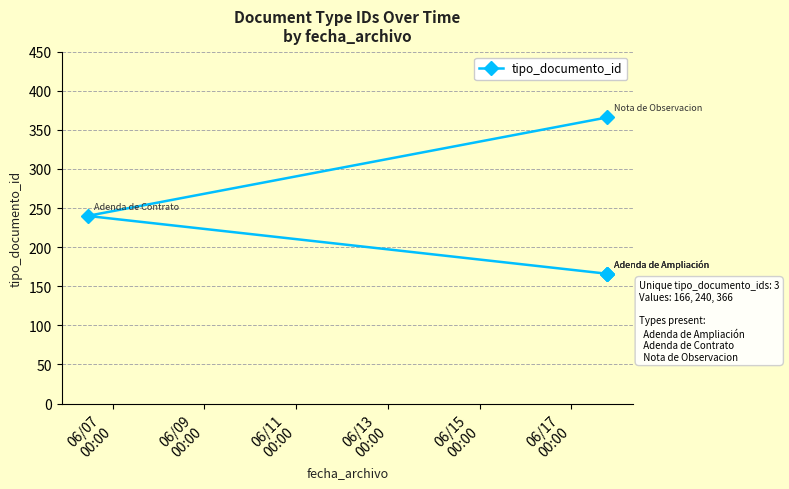

What is the difference between the second highest and second lowest values?

74